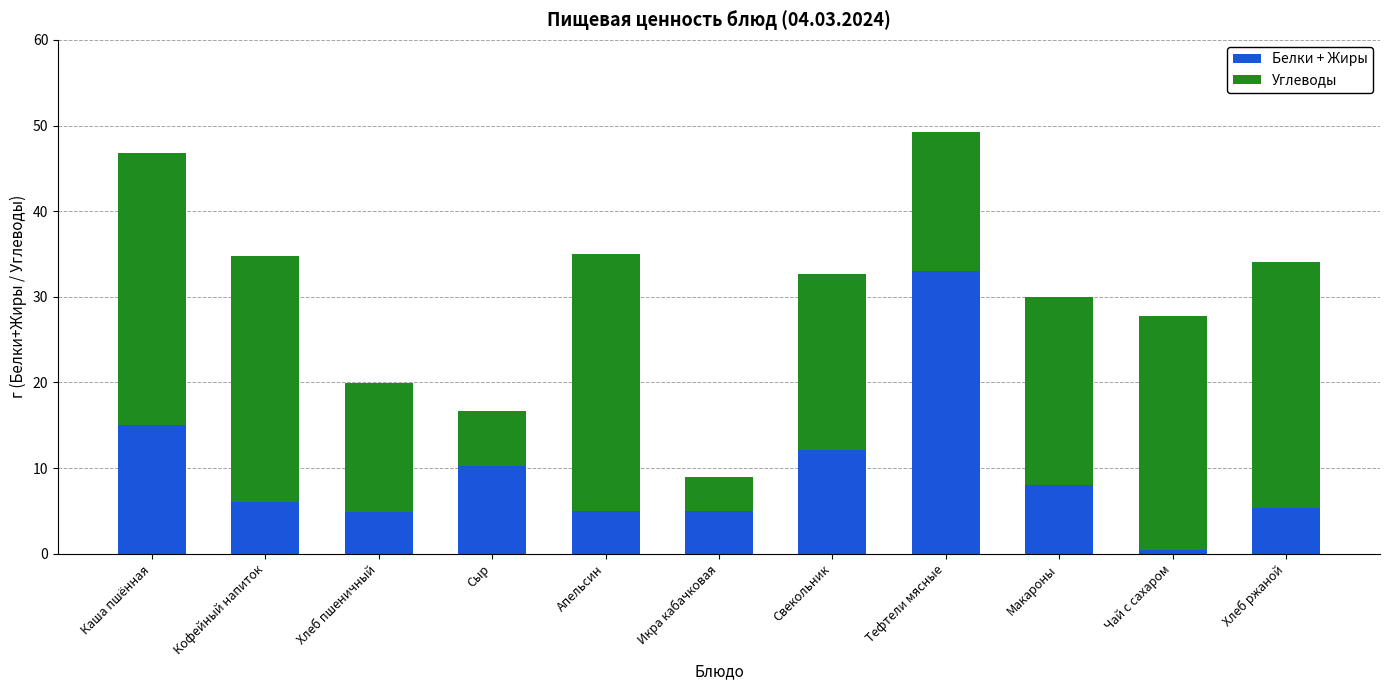

At which category is the sum across all series the highest?

Тефтели мясные